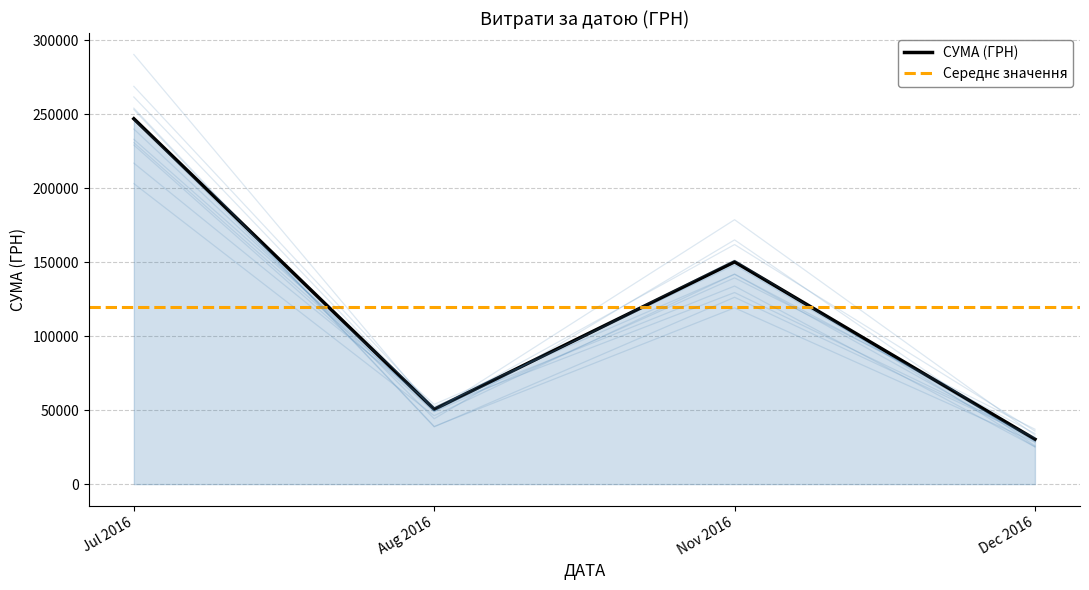

How many values in the СУМА (ГРН) series are below 150216?

2